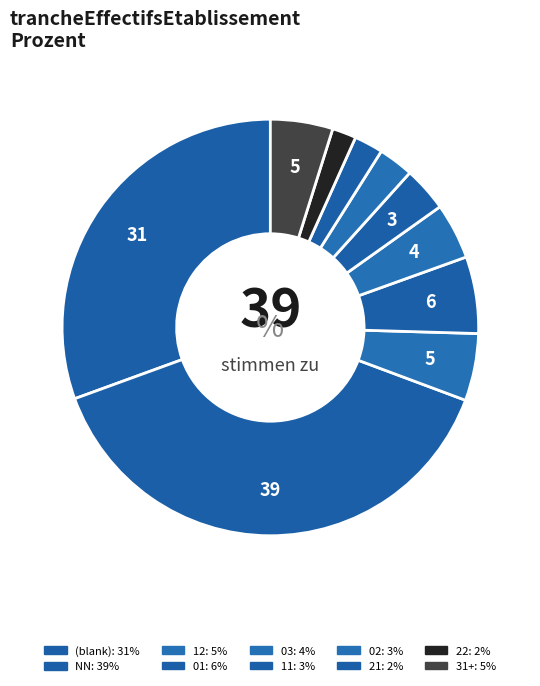

Is there a majority slice in this chart?

No